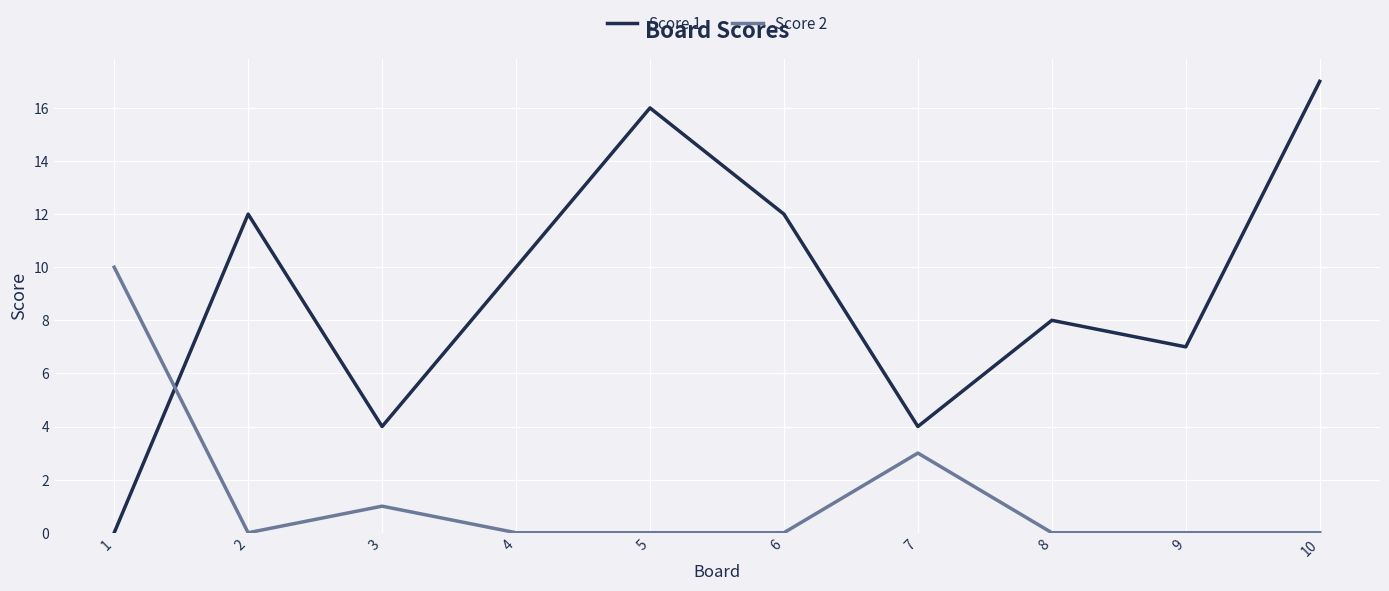

Is this an area chart (filled region under the line)?

No